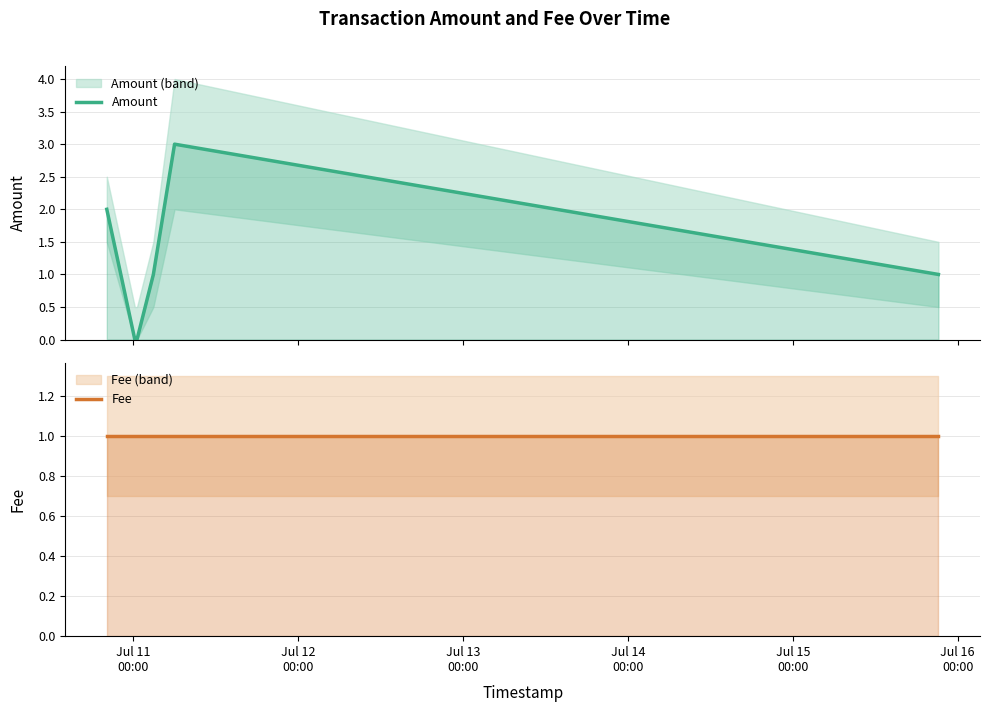

List the series in order of their peak value, highest first.

Amount, Fee